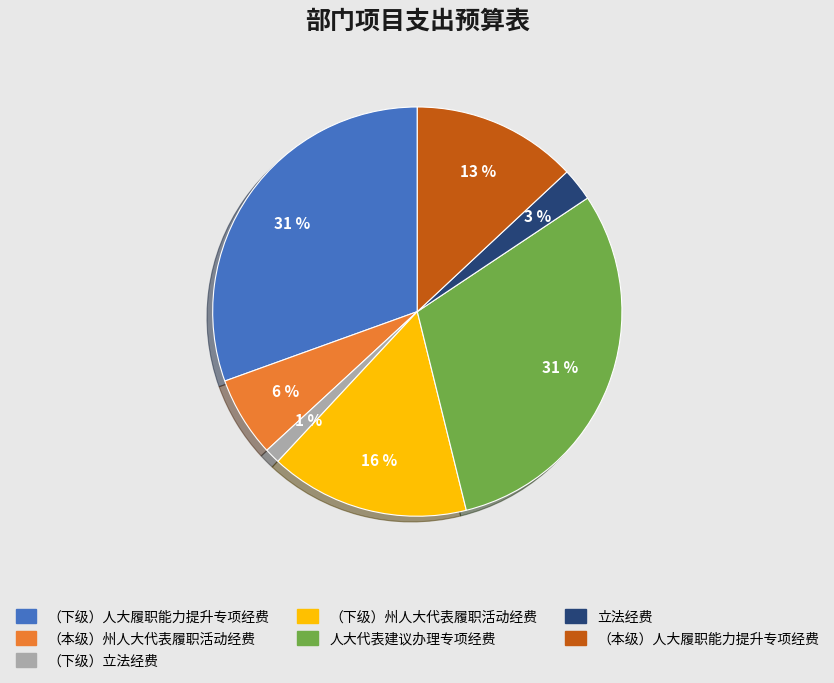

Is there a majority slice in this chart?

No